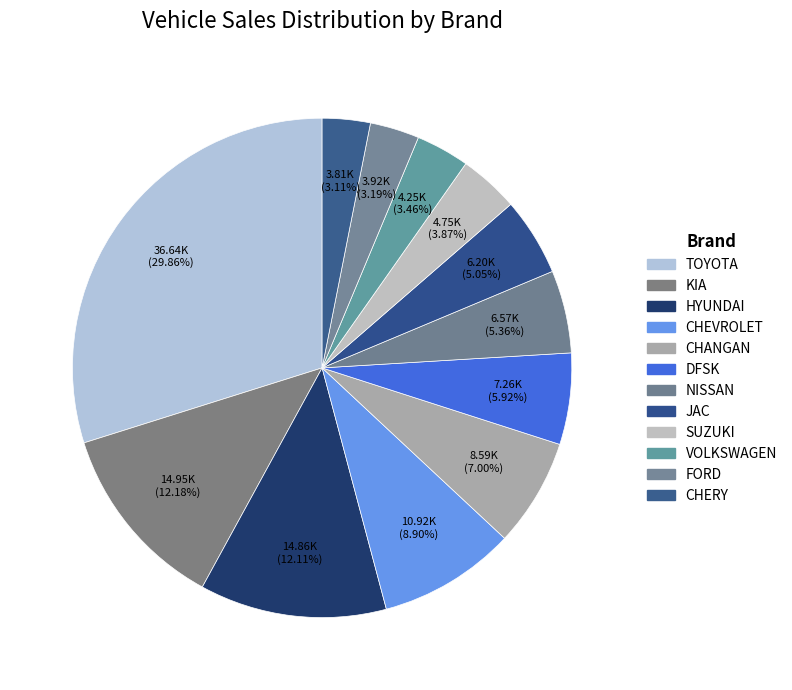

What percentage is the CHANGAN slice, to the nearest percent?

7%